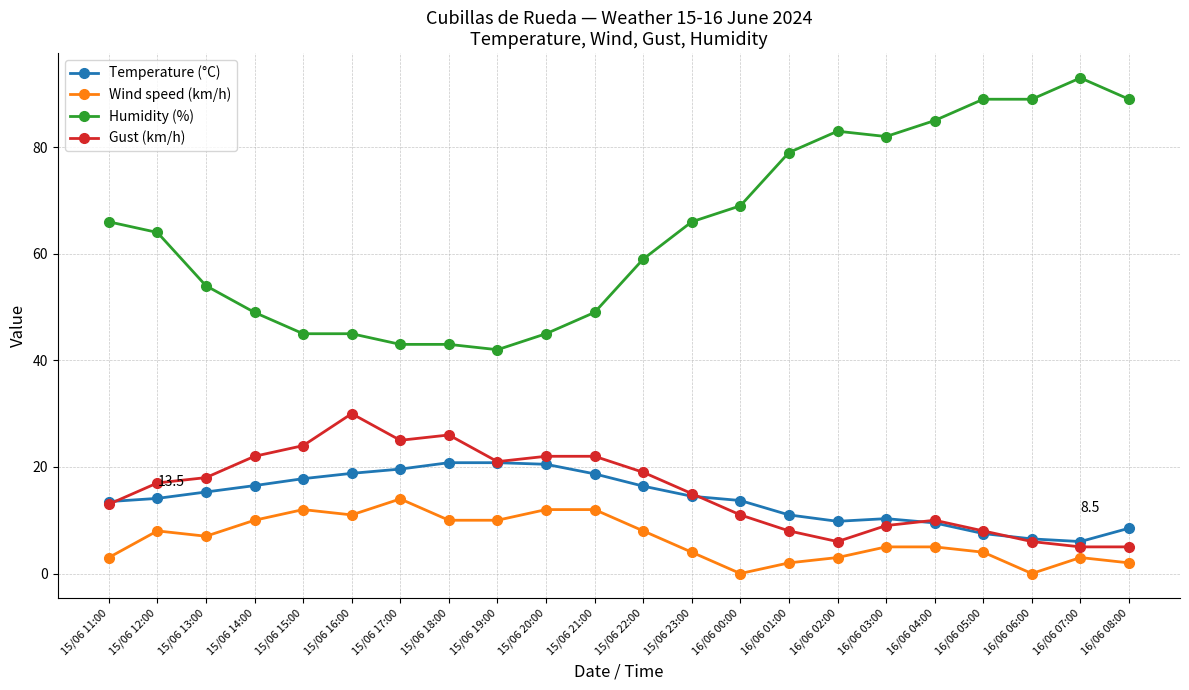

What is the label of the 3rd point from the left?

15/06 13:00